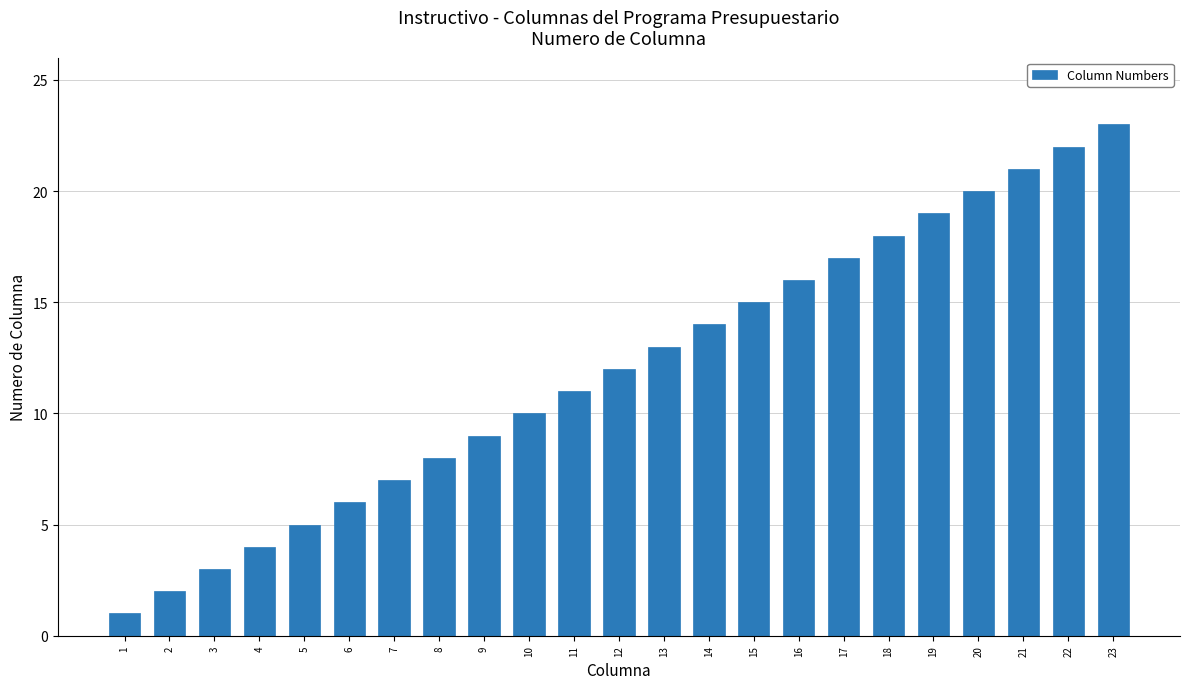

List the labels in order of value, largest first.

23, 22, 21, 20, 19, 18, 17, 16, 15, 14, 13, 12, 11, 10, 9, 8, 7, 6, 5, 4, 3, 2, 1